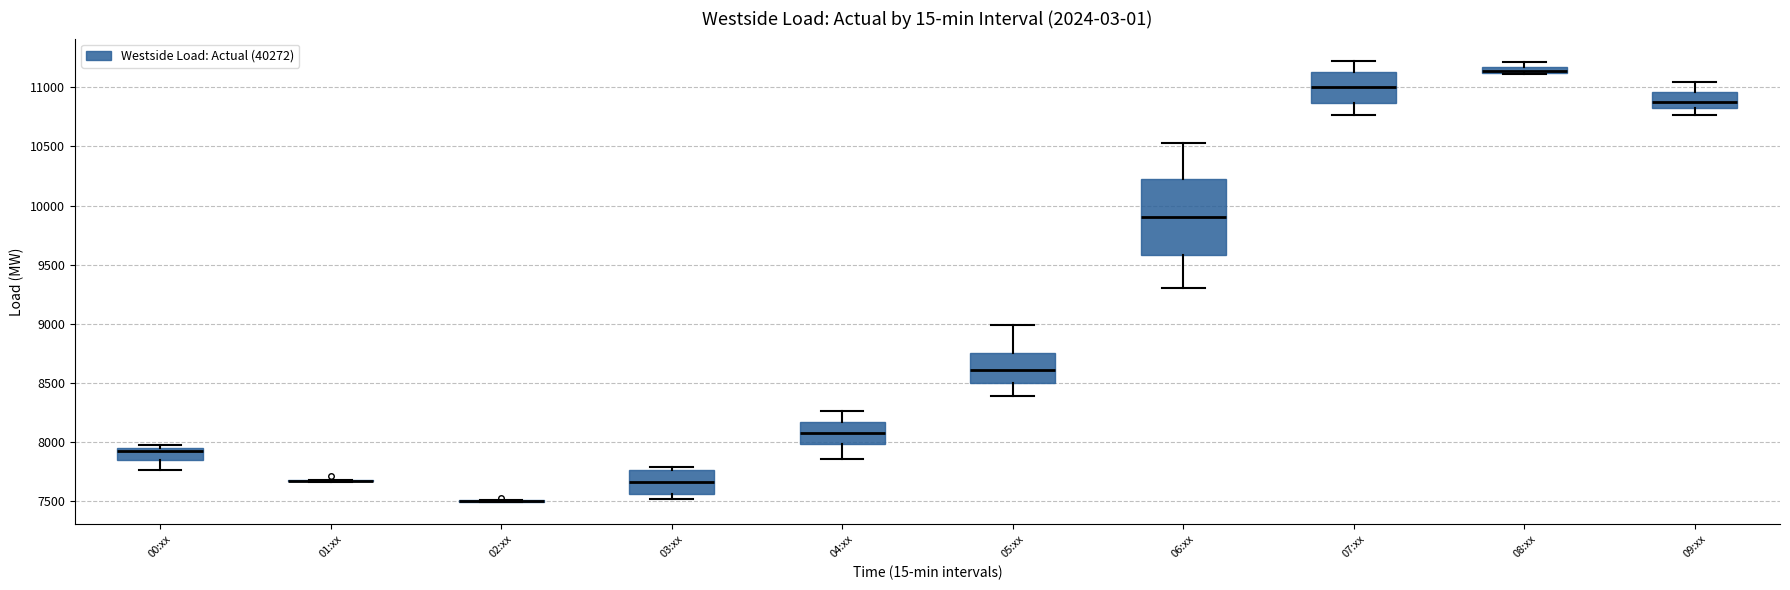

Comparing the boxes themselves (not the whiskers), which one is the tallest?

06:xx